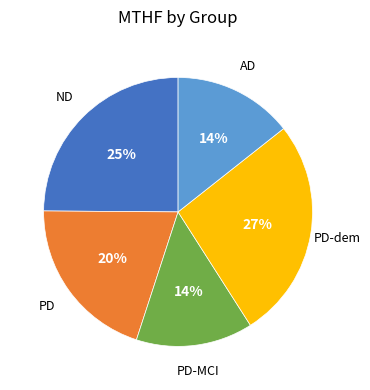

Is there any slice that represents more than half of the pie?

No